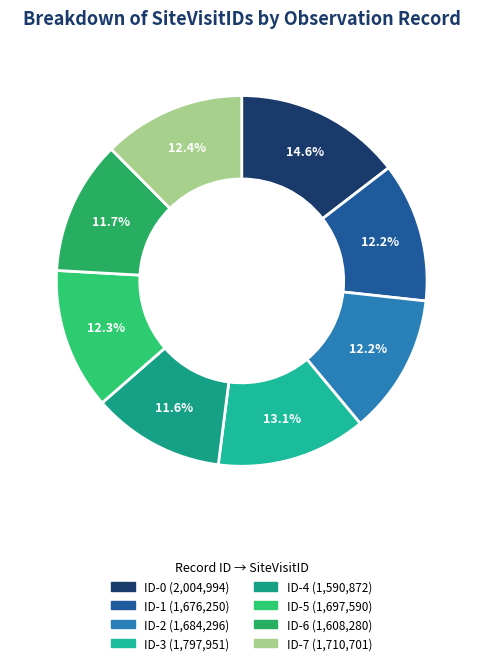

Is ID-3 the majority of the pie?

No